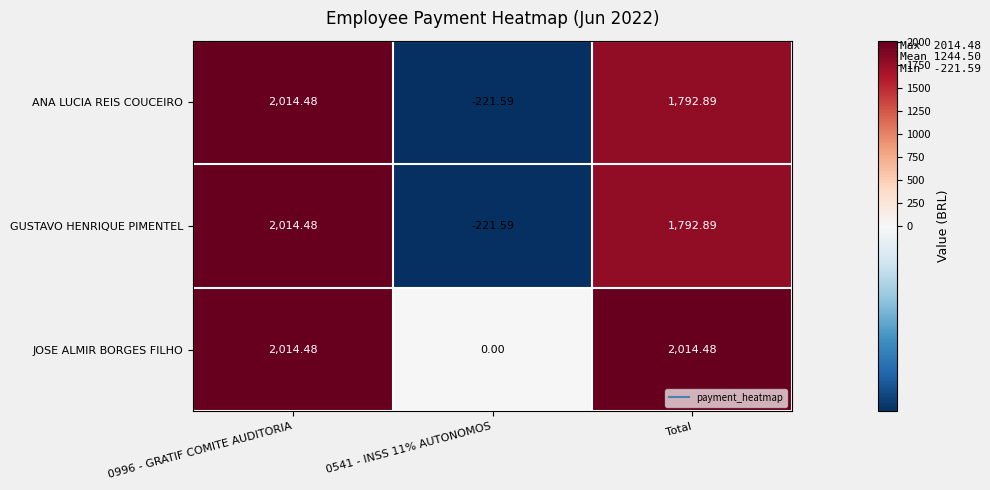

Which series has the largest total across all categories?

JOSE ALMIR BORGES FILHO